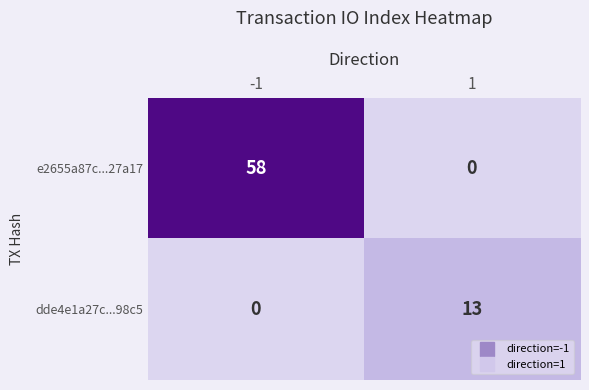

What is the total value across all series at -1?

58